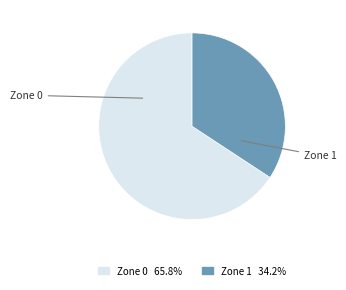

Rank the categories by value from lowest to highest.

Zone 1, Zone 0